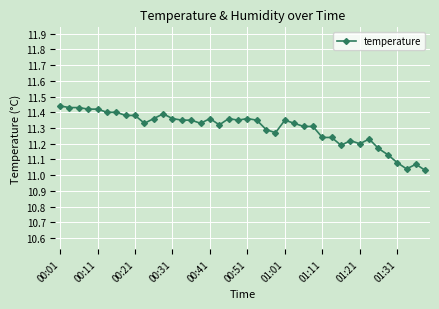

True or false: there are more than 0 points higher than both neighbors.

True